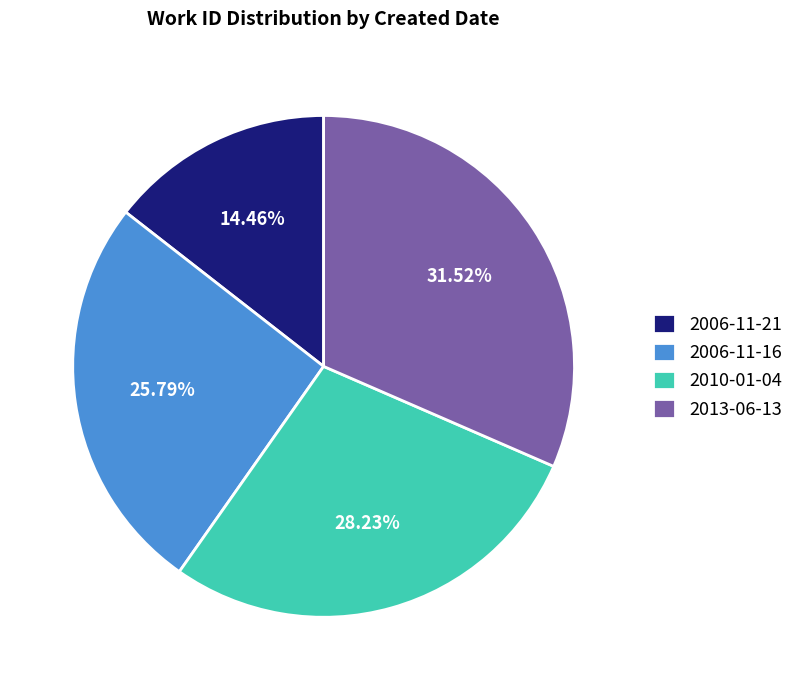

Is it true that 2006-11-21 is 28% of the pie?

False